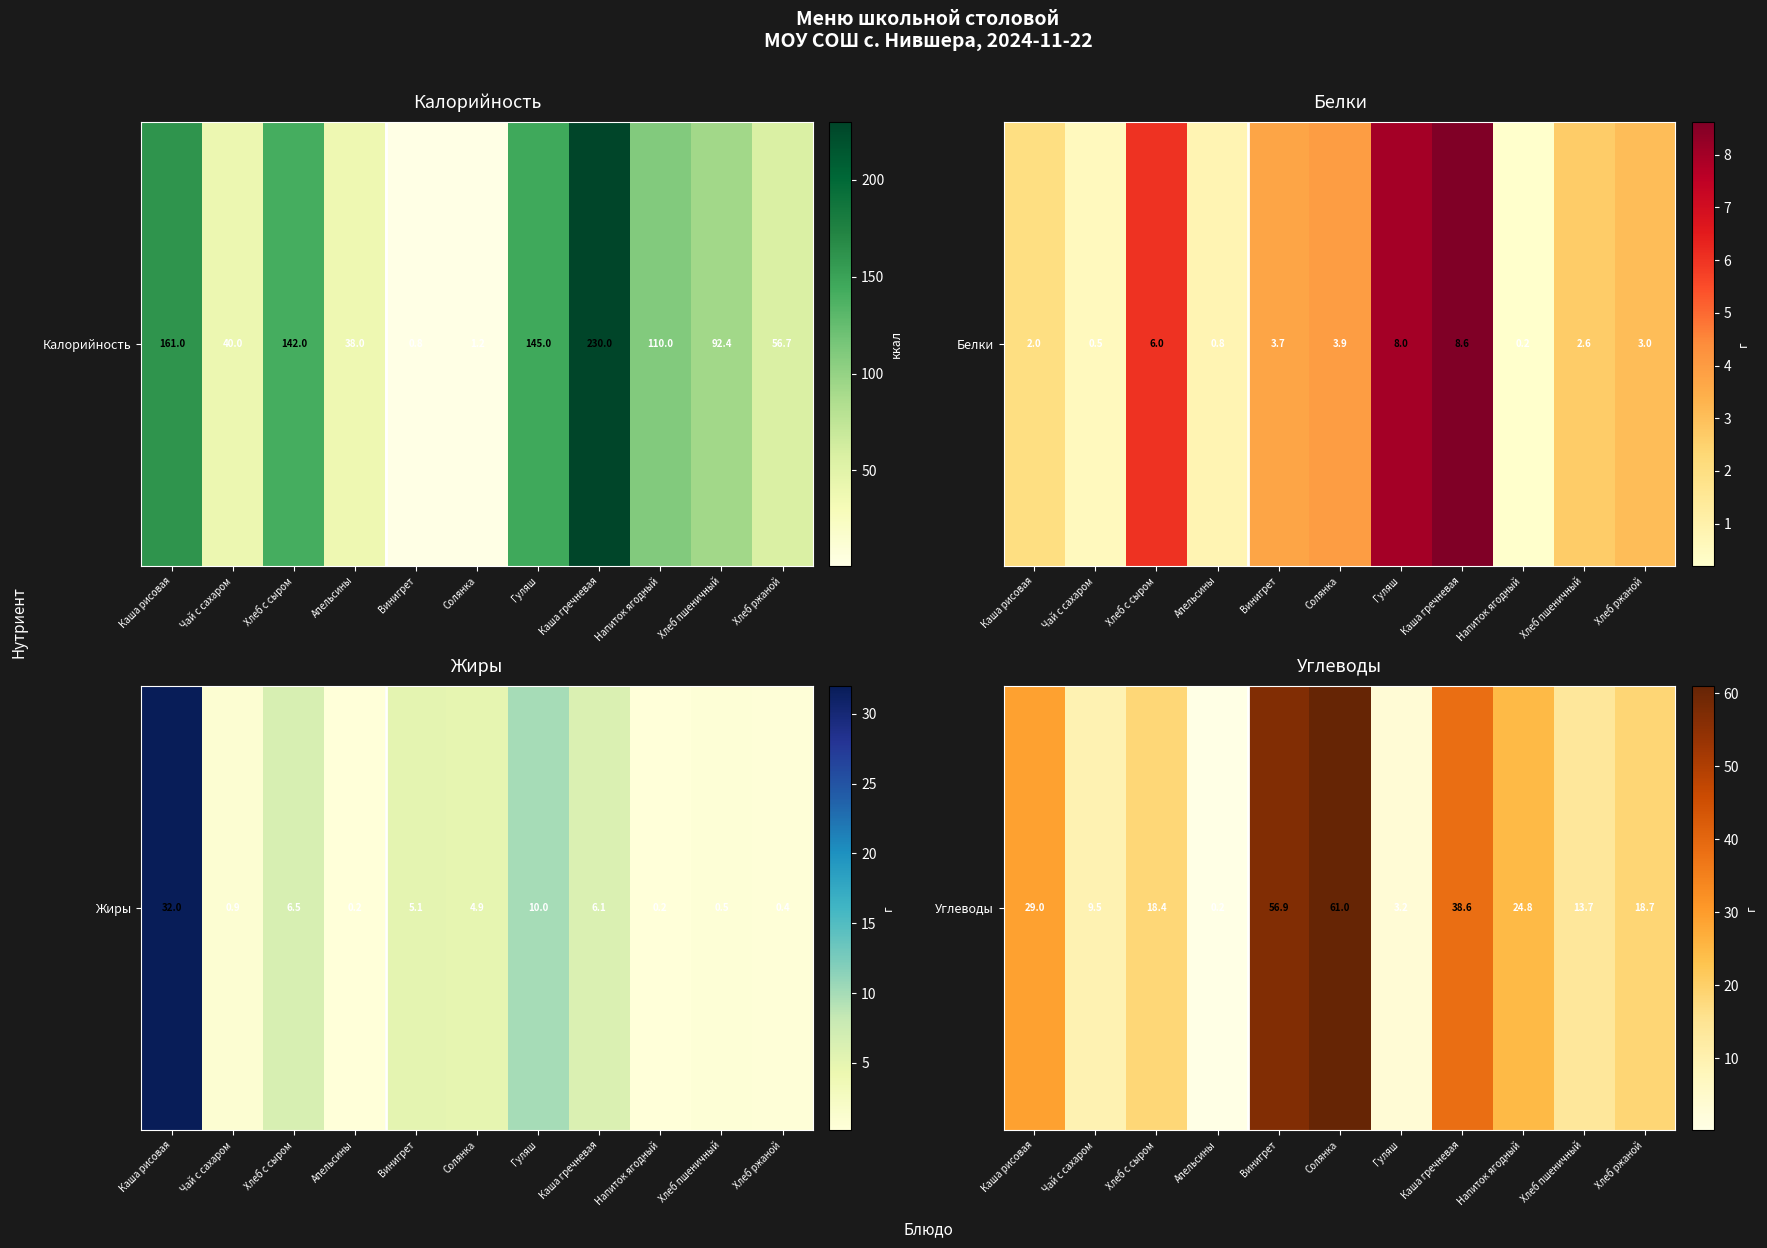

Approximately how many times larger is the value at Солянка compared to Гуляш?

19.1